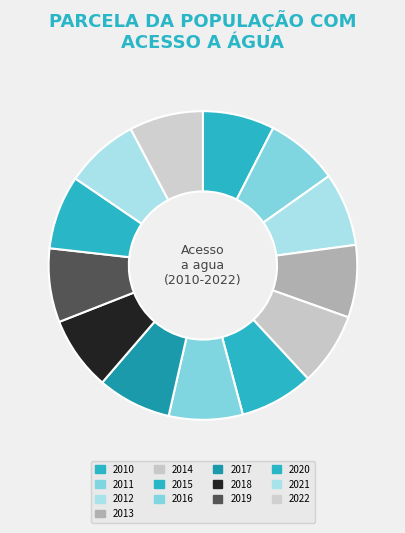

Which slice is the smallest?

2010